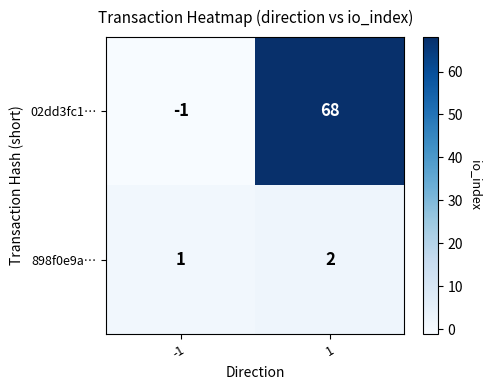

What is the maximum value for 02dd3fc1…?

68